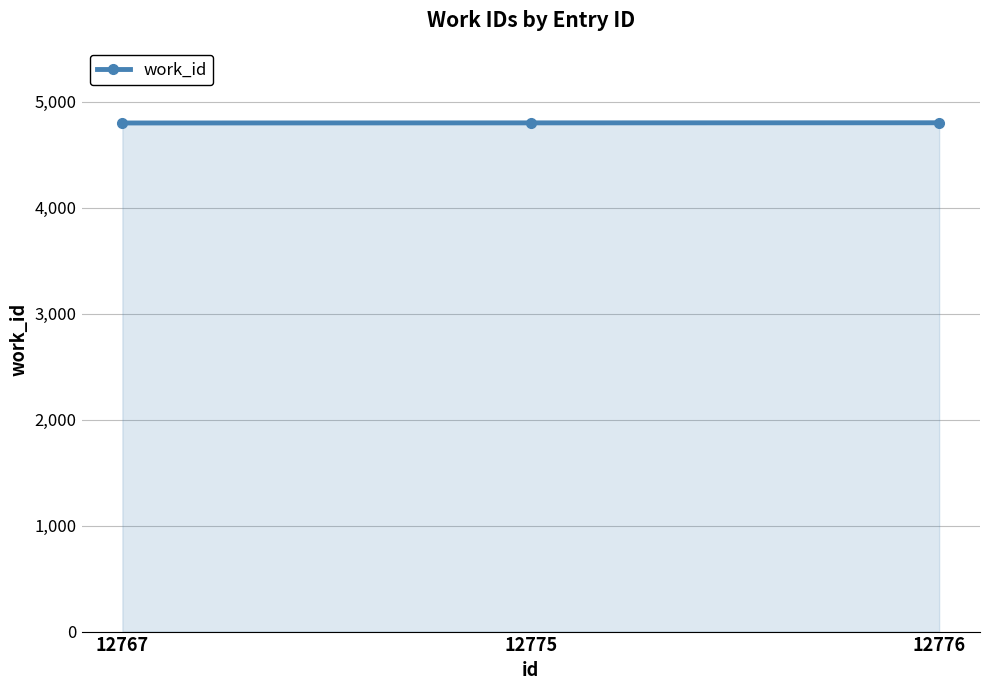

What is the maximum value shown in the chart?

4800